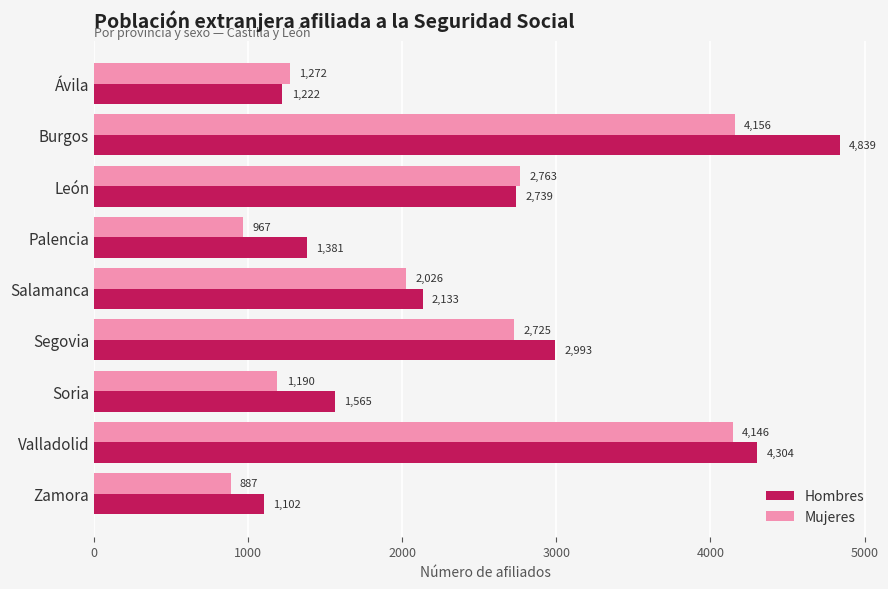

Which series has the largest total across all categories?

Hombres